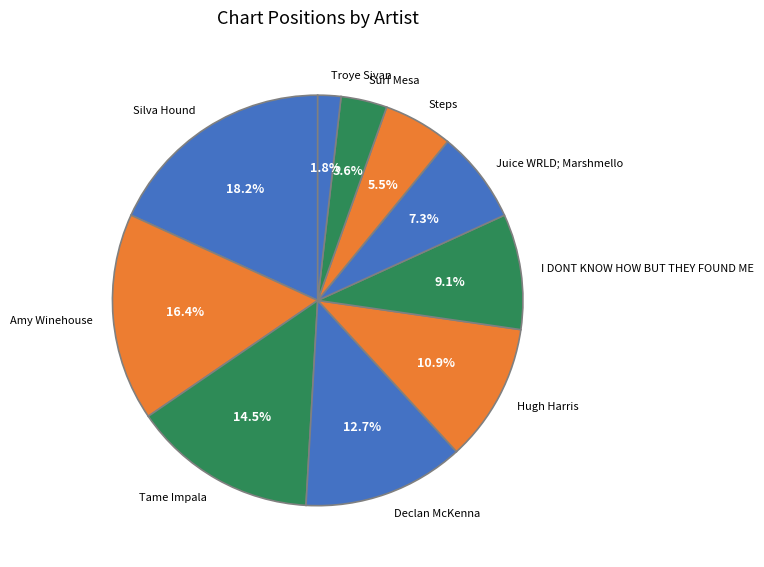

Between Troye Sivan and Tame Impala, which is larger?

Tame Impala